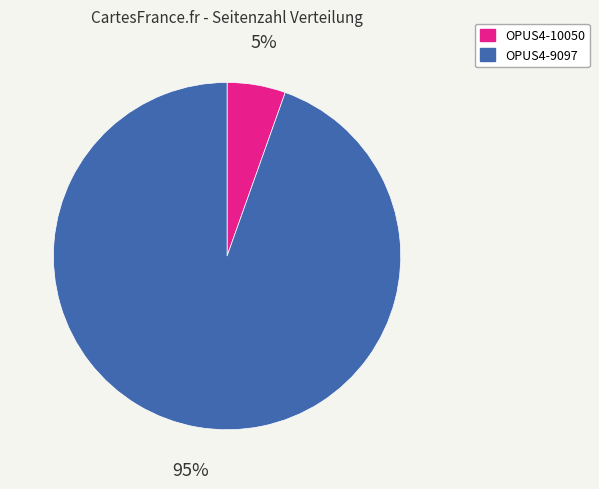

Is OPUS4-9097 the majority of the pie?

Yes